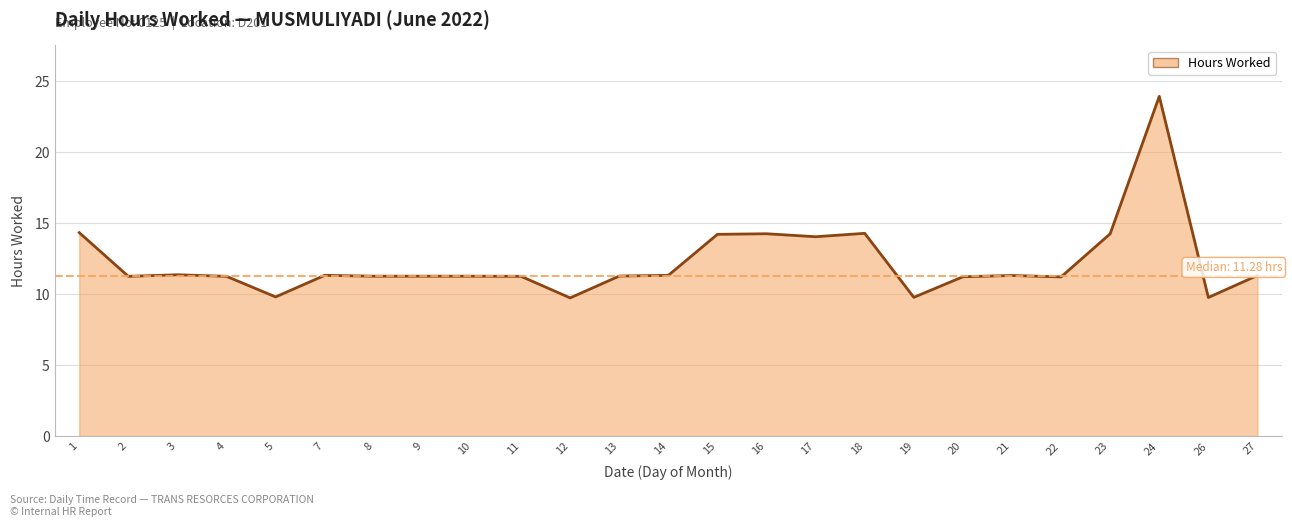

What is the greatest value displayed?

23.9